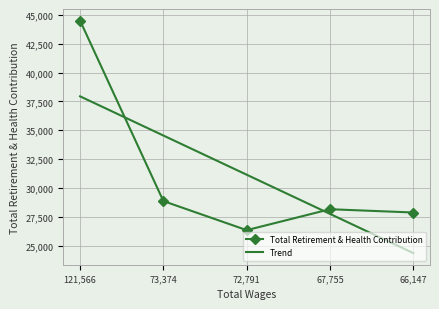

At which label does Total Retirement & Health Contribution reach its peak?

121,566